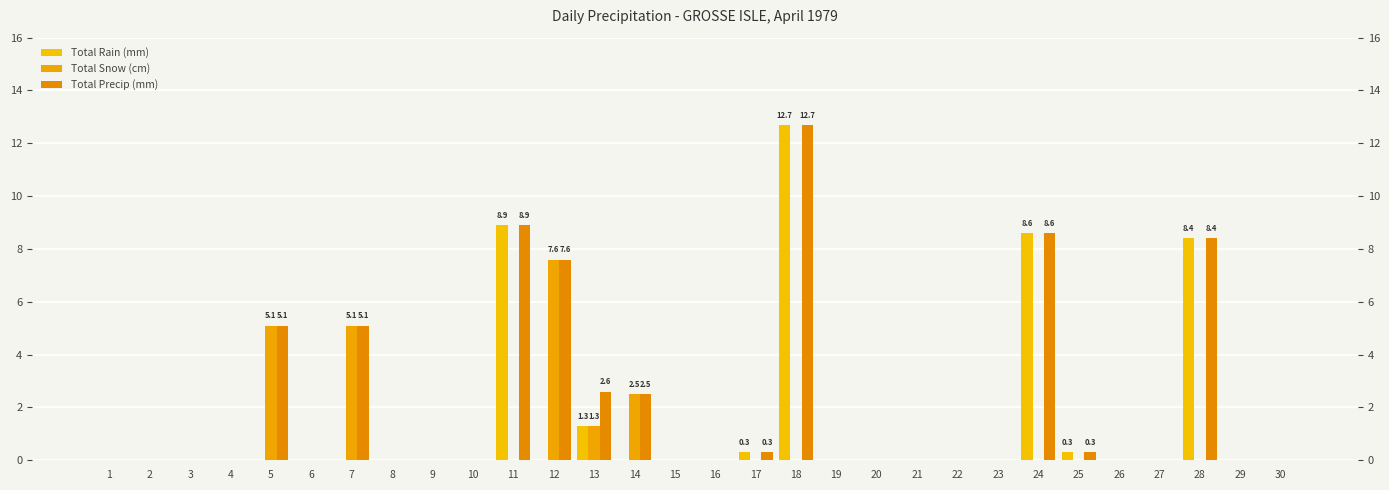

Does the chart contain stacked bars?

No